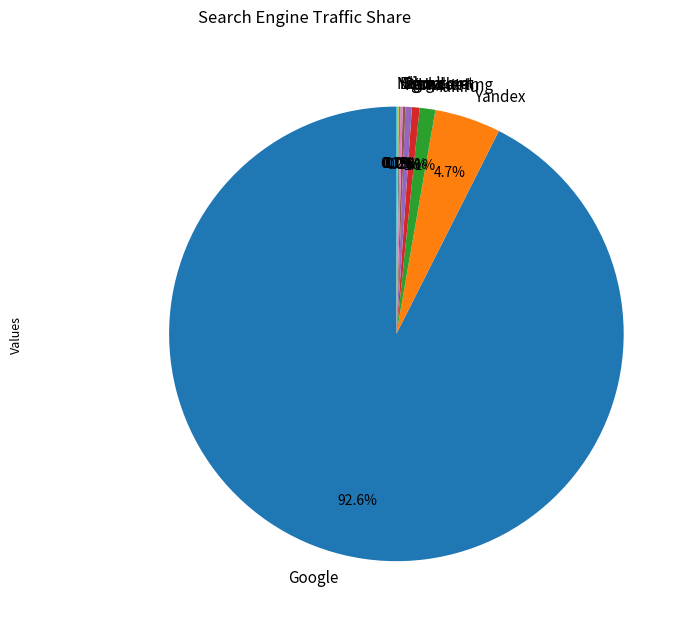

What percentage do Ukr.net and Yandex together represent?

5.2%